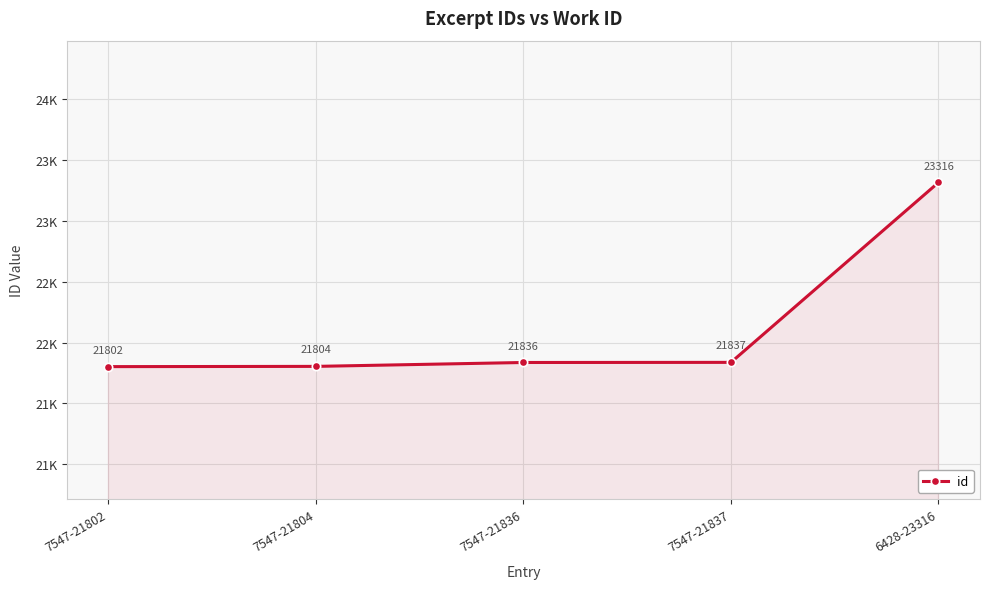

Is this an area chart (filled region under the line)?

Yes